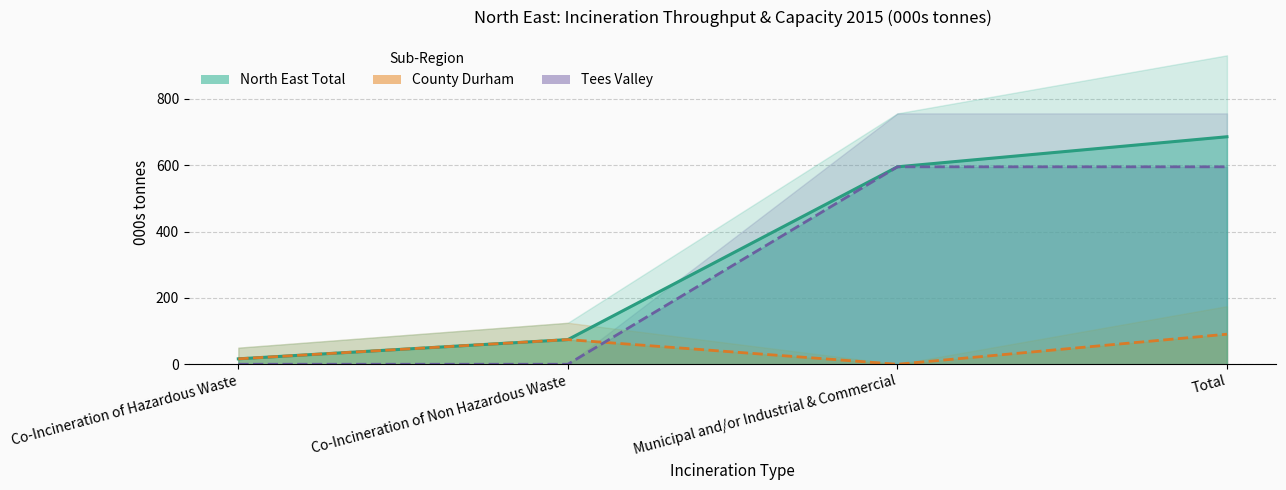

Does the chart have visible grid lines?

Yes